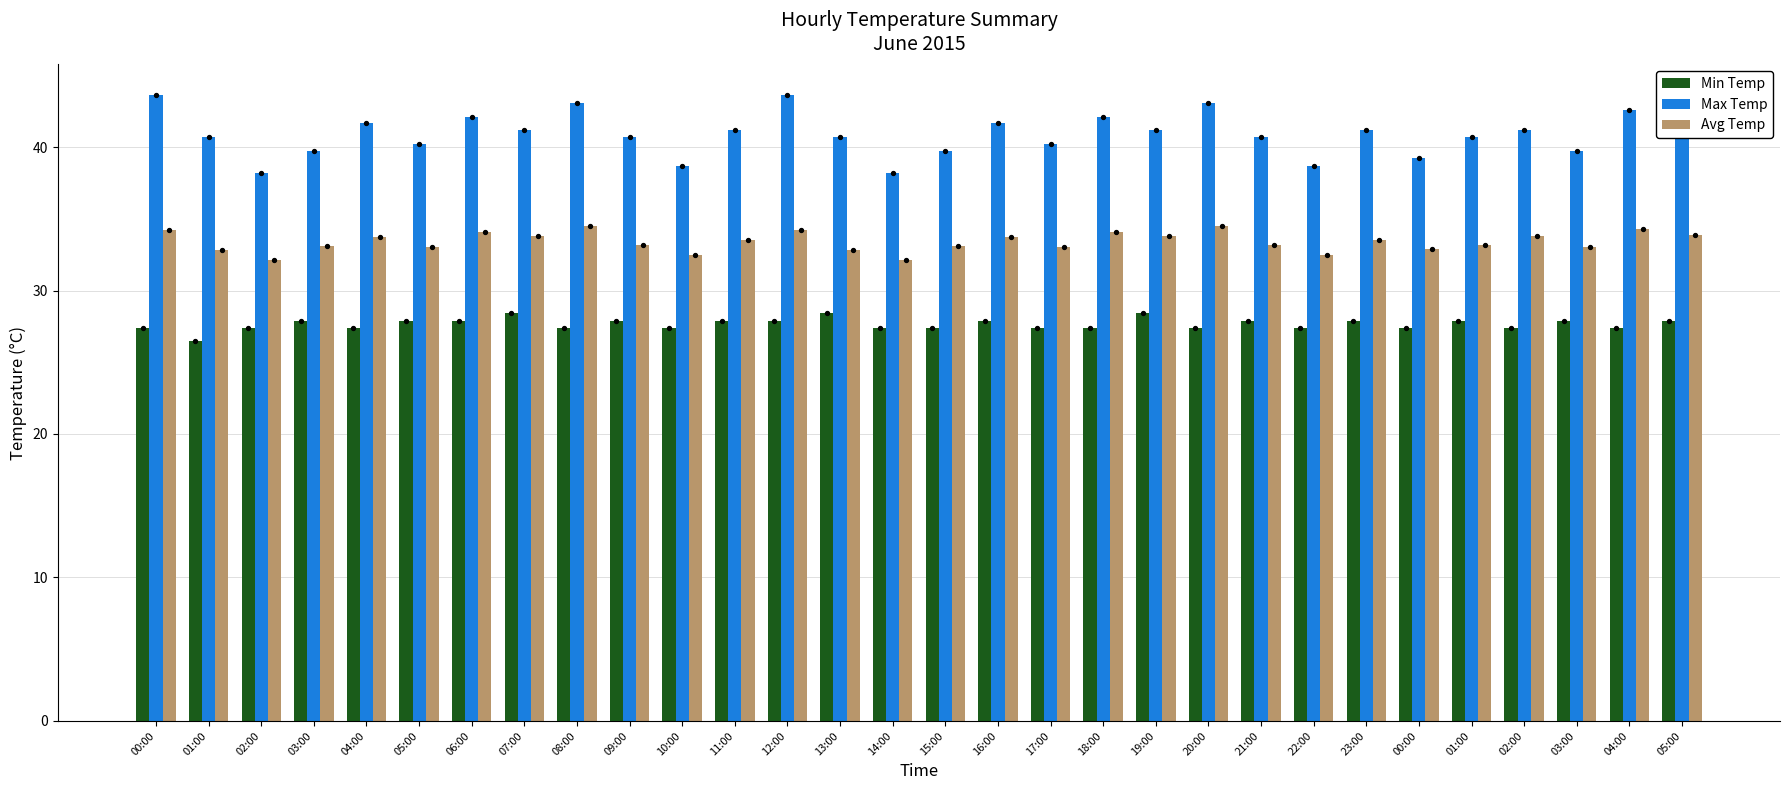

Which series has the widest spread of Y values?

Max Temp